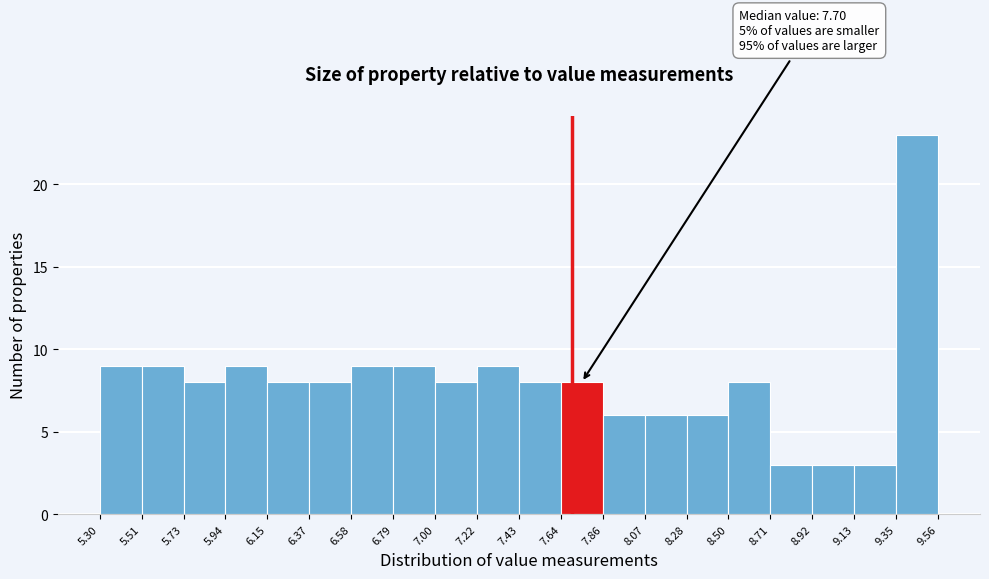

Over which range of the x-axis is the bar tallest?

9.35 to 9.56